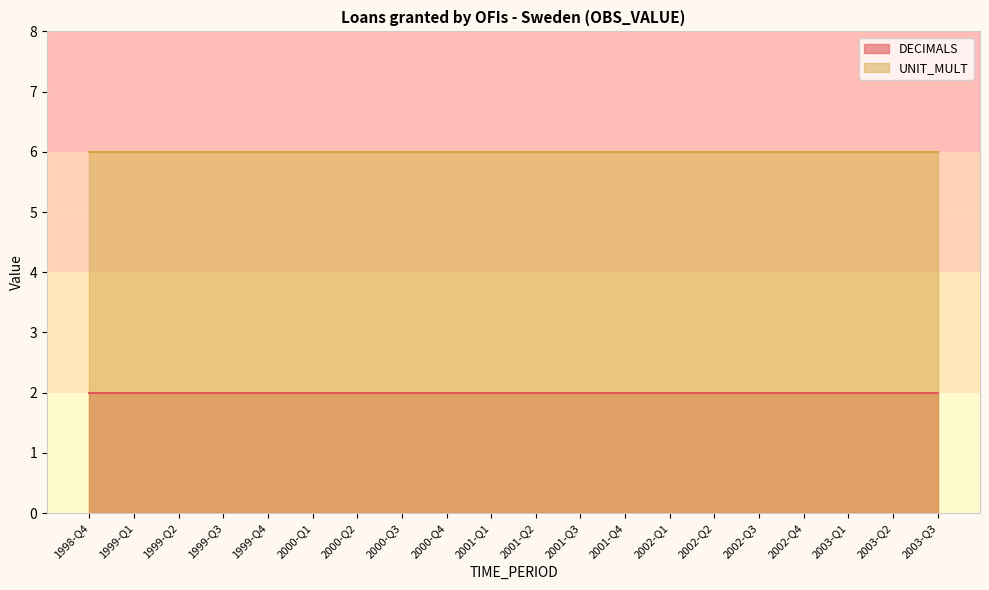

True or false: UNIT_MULT and DECIMALS intersect in this chart.

False